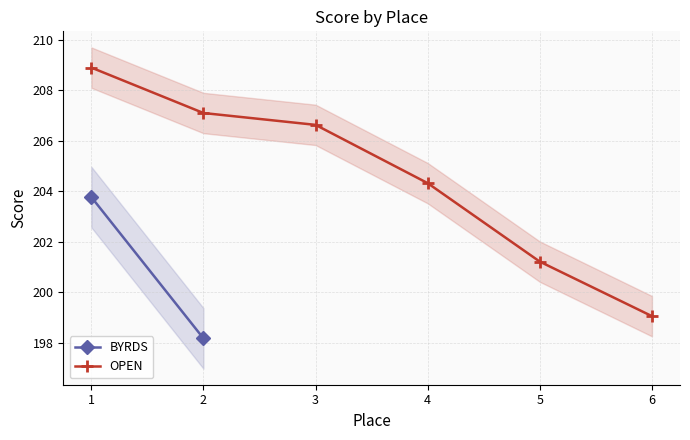

Read the value at 6.

199.1